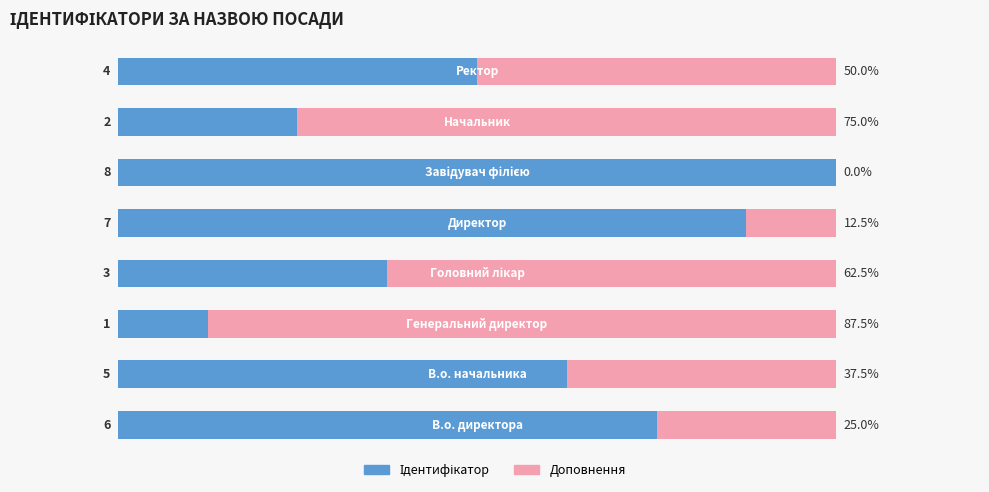

Reading right to left, extract all data points from this chart.

Ідентифікатор: 50.0	25.0	100.0	87.5	37.5	12.5	62.5	75.0
Доповнення: 50.0	75.0	0.0	12.5	62.5	87.5	37.5	25.0